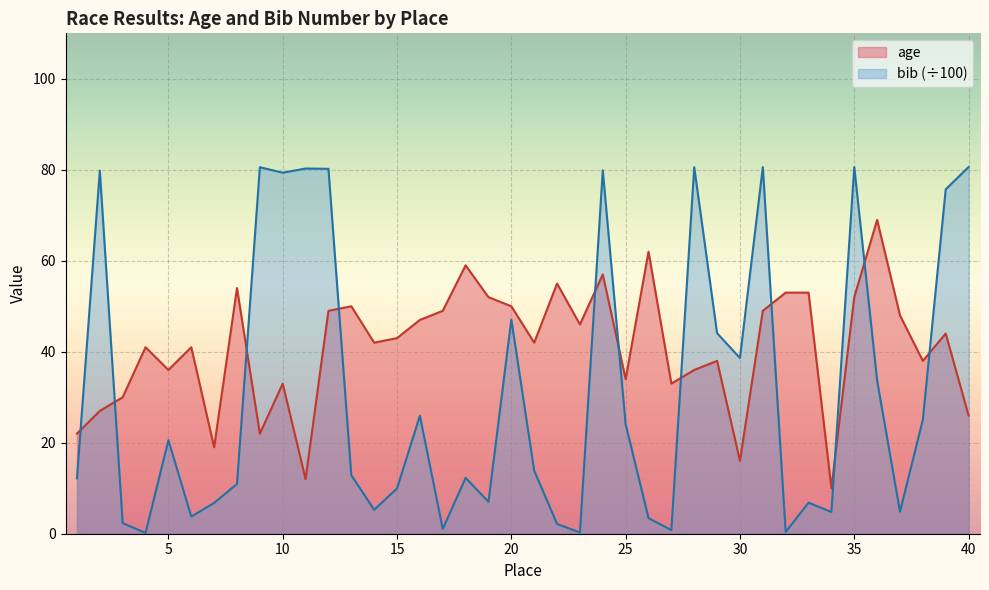

Rank the series by their average value, from lowest to highest.

bib (÷100), age